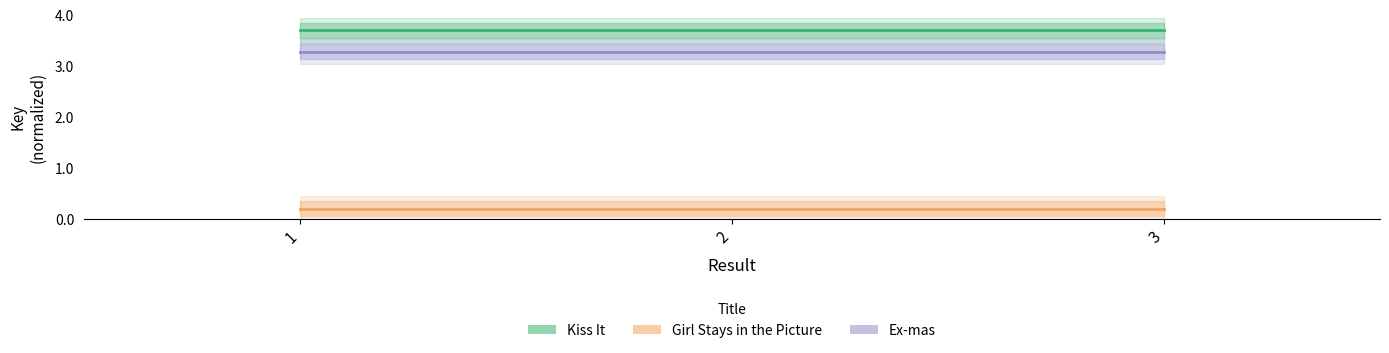

Which has a higher value, 2 or 1?

2